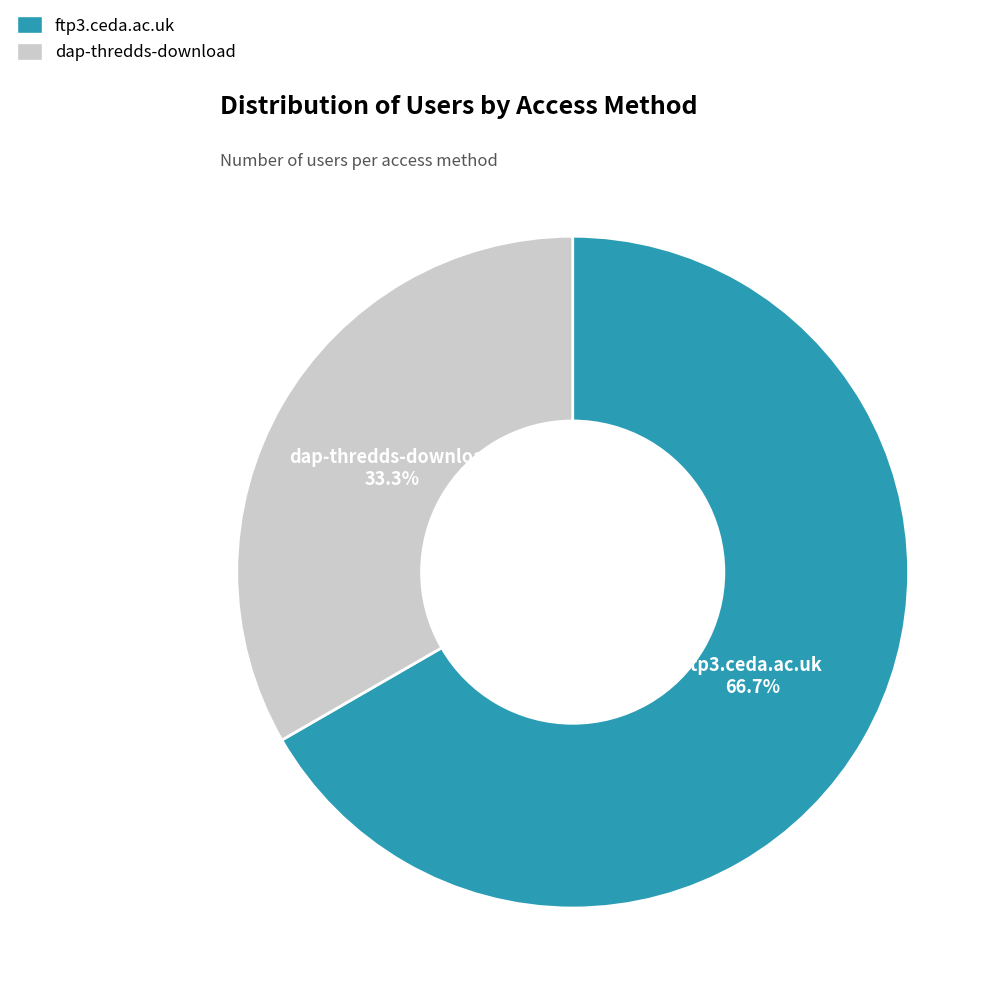

To the nearest percent, what is the difference between the dap-thredds-download and ftp3.ceda.ac.uk slice percentages?

33%